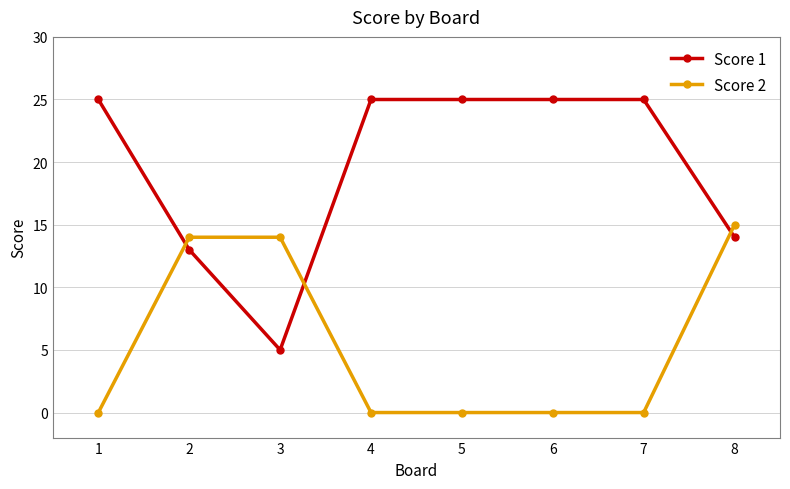

Rank the series by their average value, from highest to lowest.

Score 1, Score 2